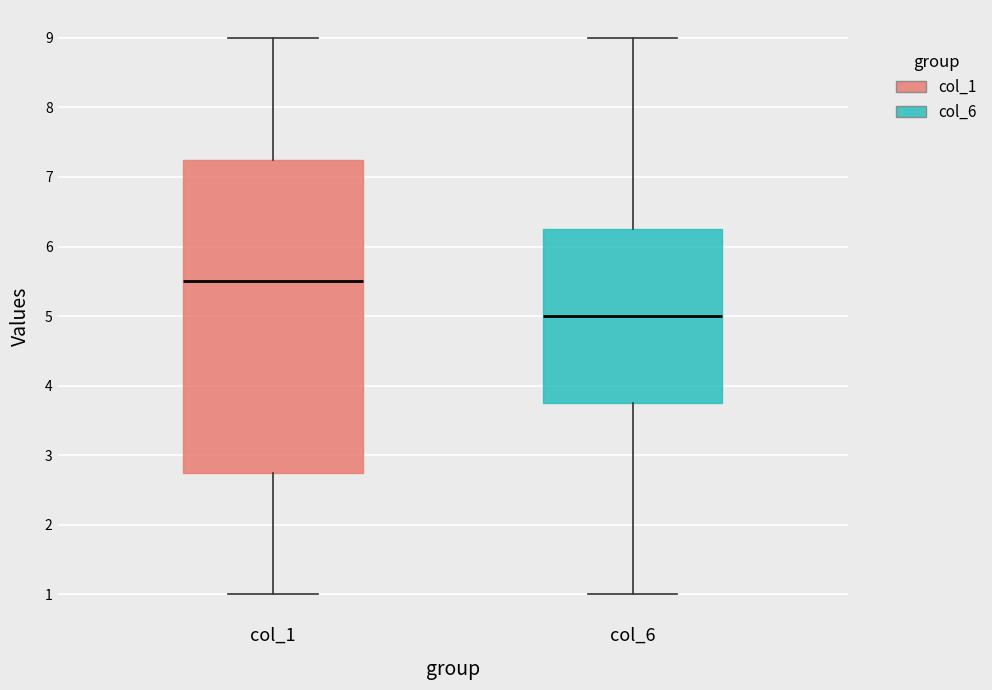

Which box's median line is the highest?

col_1